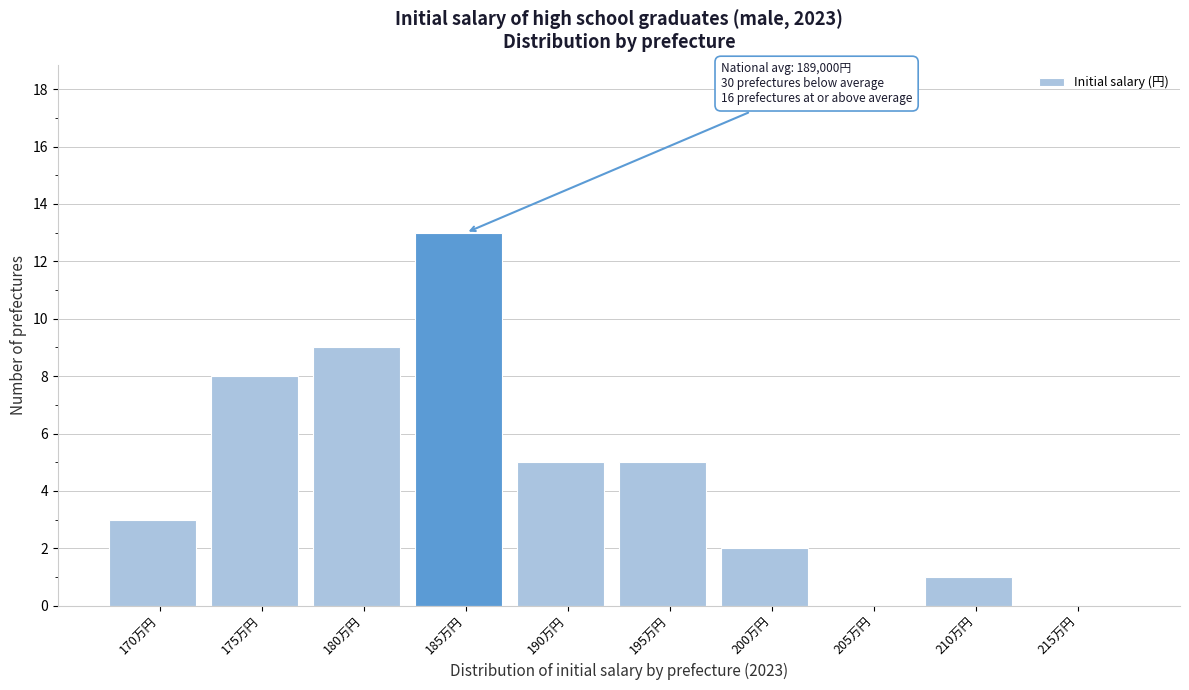

Reading left to right, list all the values displayed in this chart.

170万円=3	175万円=8	180万円=9	185万円=13	190万円=5	195万円=5	200万円=2	205万円=0	210万円=1	215万円=0